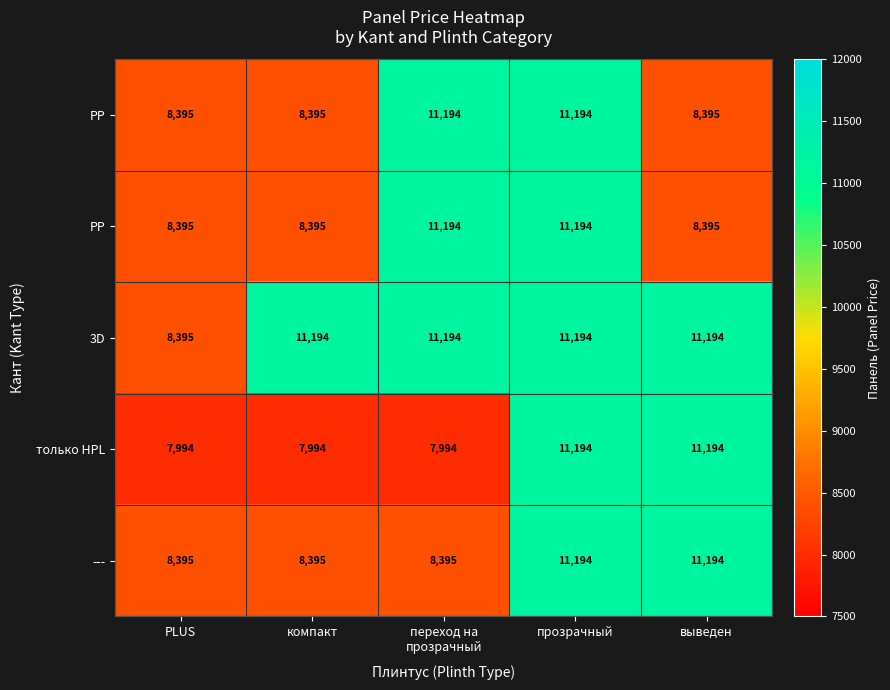

What is the difference between the highest and lowest values at переход на
прозрачный?

3200